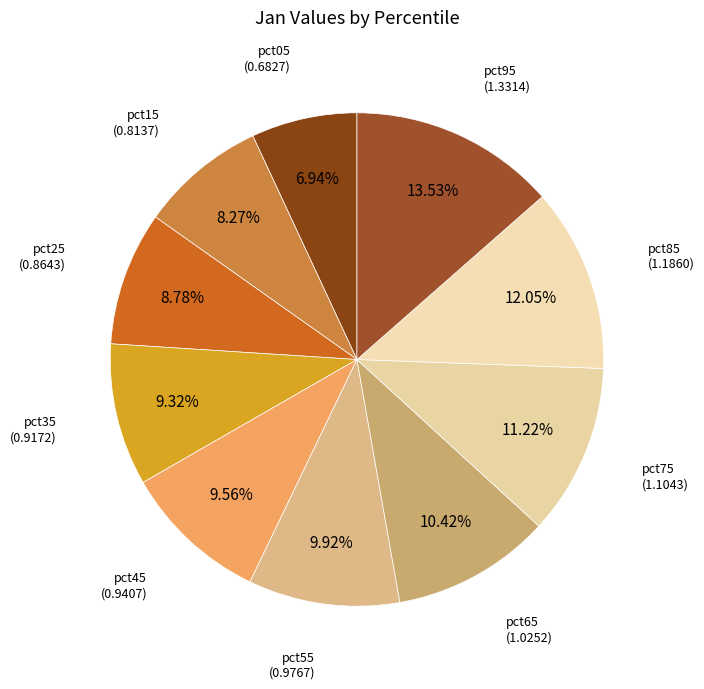

Between pct25 and pct85, which is larger?

pct85